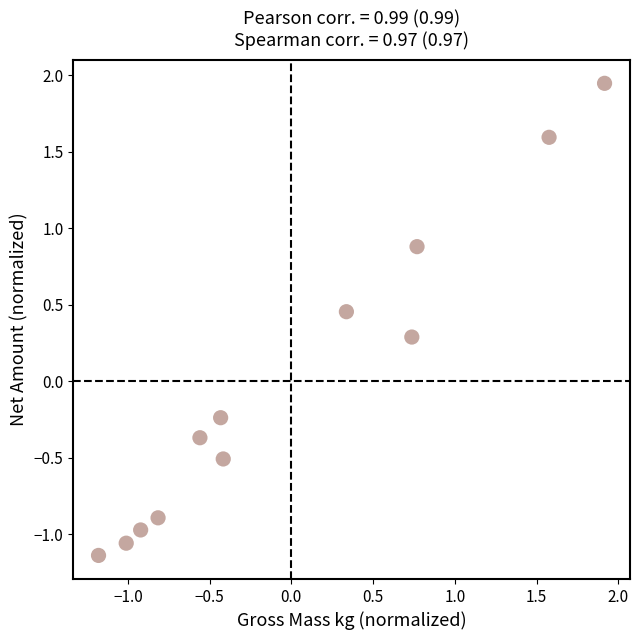

What is the range of Y values (max minus min)?

3.1